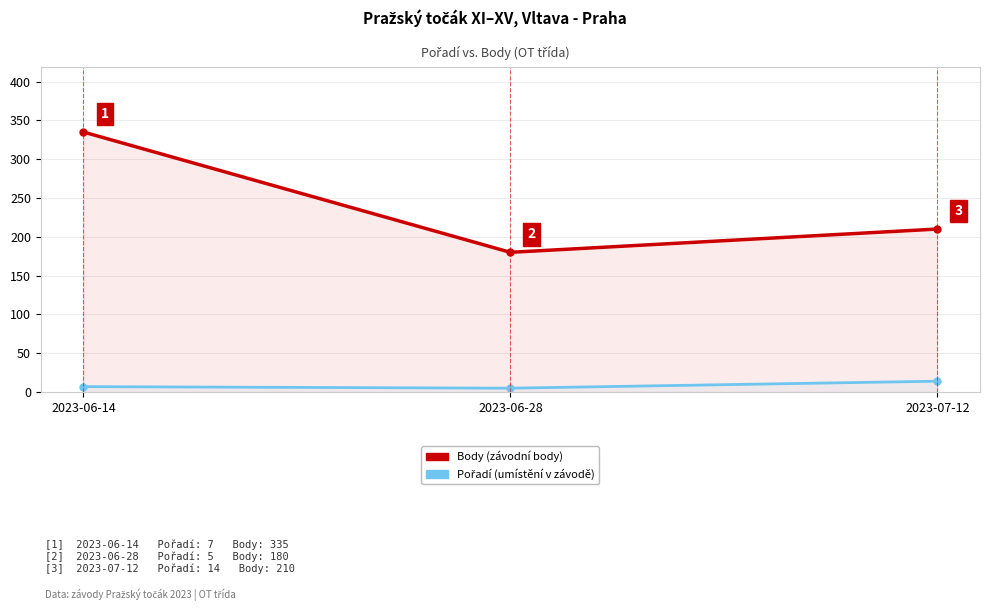

Does the chart display data point markers on the line(s)?

Yes